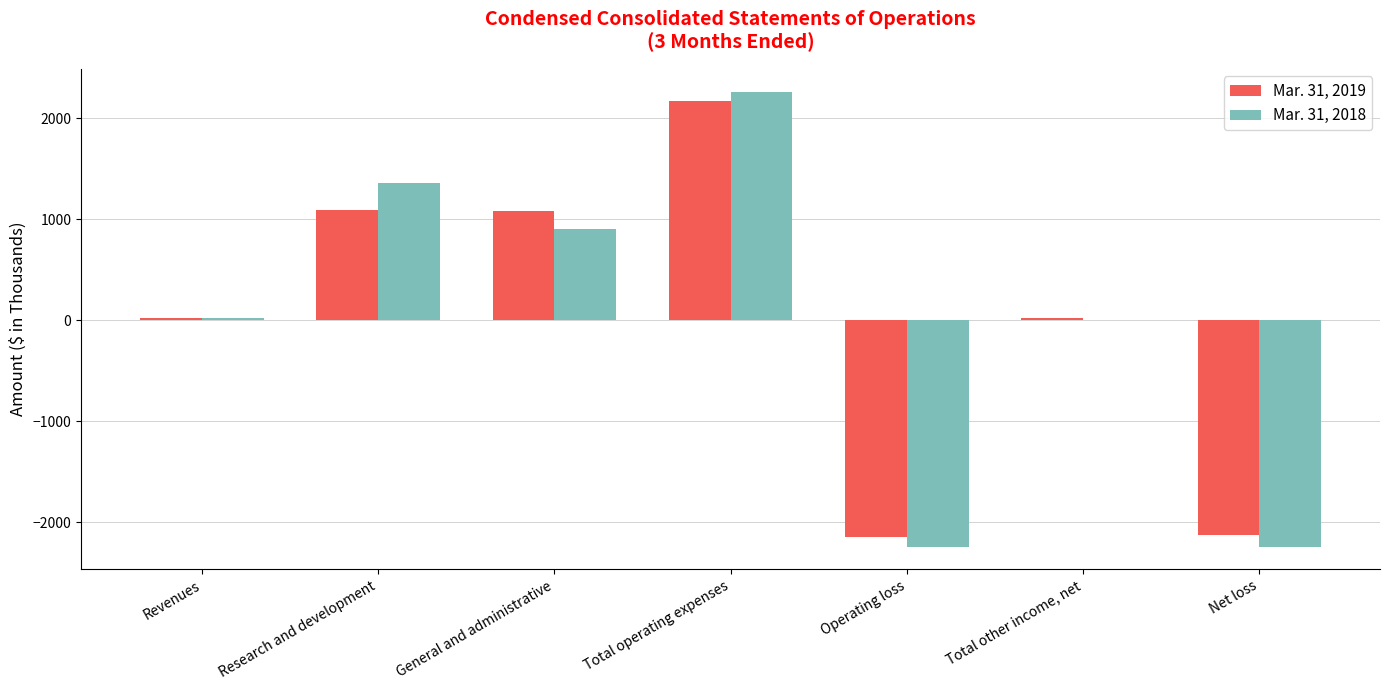

Between Research and development and Total operating expenses, which series saw the biggest shift?

Mar. 31, 2019